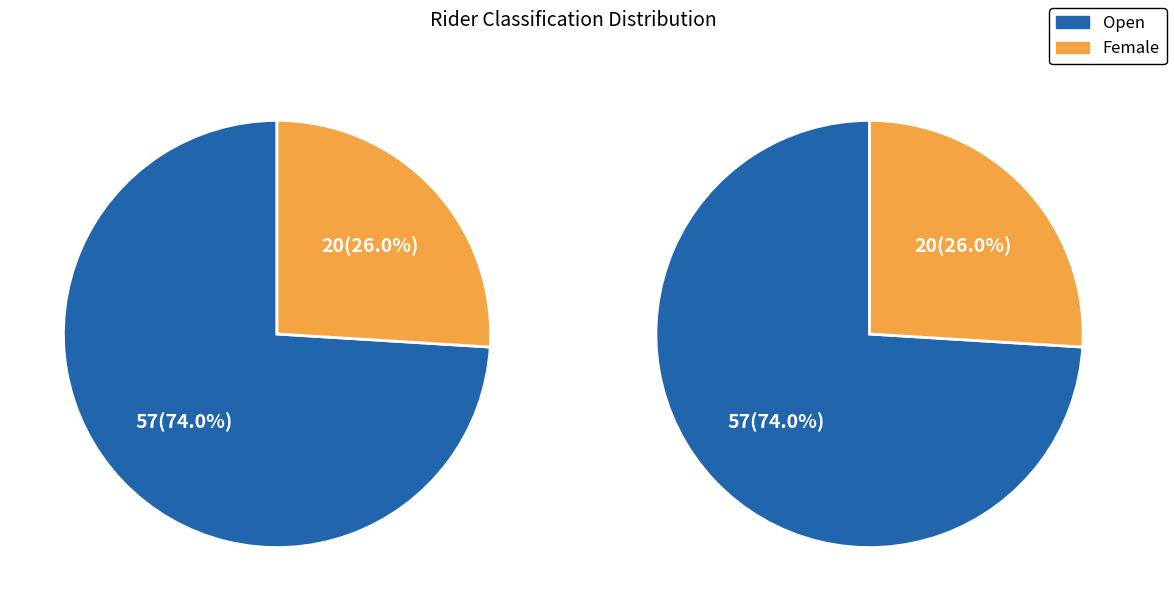

What is the change in value from Open to Female?

-37